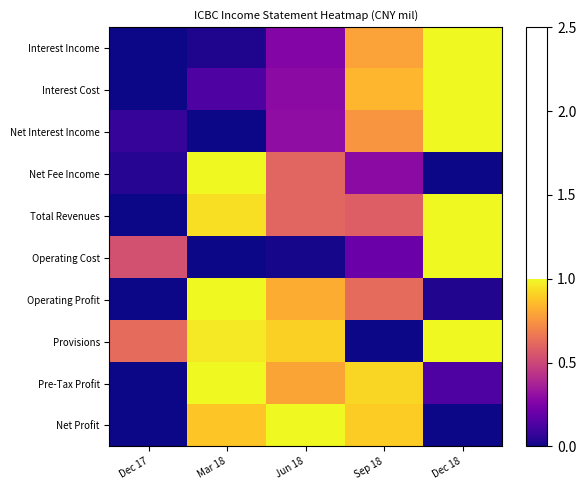

Reading left to right, what are all the values shown in this chart?

Interest Income: Dec 17=0.0	Mar 18=0.0	Jun 18=0.3	Sep 18=0.8	Dec 18=1.0
Interest Cost: Dec 17=0.0	Mar 18=0.1	Jun 18=0.3	Sep 18=0.8	Dec 18=1.0
Net Interest Income: Dec 17=0.1	Mar 18=0.0	Jun 18=0.3	Sep 18=0.8	Dec 18=1.0
Net Fee Income: Dec 17=0.0	Mar 18=1.0	Jun 18=0.6	Sep 18=0.3	Dec 18=0.0
Total Revenues: Dec 17=0.0	Mar 18=0.9	Jun 18=0.6	Sep 18=0.6	Dec 18=1.0
Operating Cost: Dec 17=0.5	Mar 18=0.0	Jun 18=0.0	Sep 18=0.2	Dec 18=1.0
Operating Profit: Dec 17=0.0	Mar 18=1.0	Jun 18=0.8	Sep 18=0.6	Dec 18=0.0
Provisions: Dec 17=0.6	Mar 18=1.0	Jun 18=0.9	Sep 18=0.0	Dec 18=1.0
Pre-Tax Profit: Dec 17=0.0	Mar 18=1.0	Jun 18=0.8	Sep 18=0.9	Dec 18=0.1
Net Profit: Dec 17=0.0	Mar 18=0.9	Jun 18=1.0	Sep 18=0.9	Dec 18=0.0